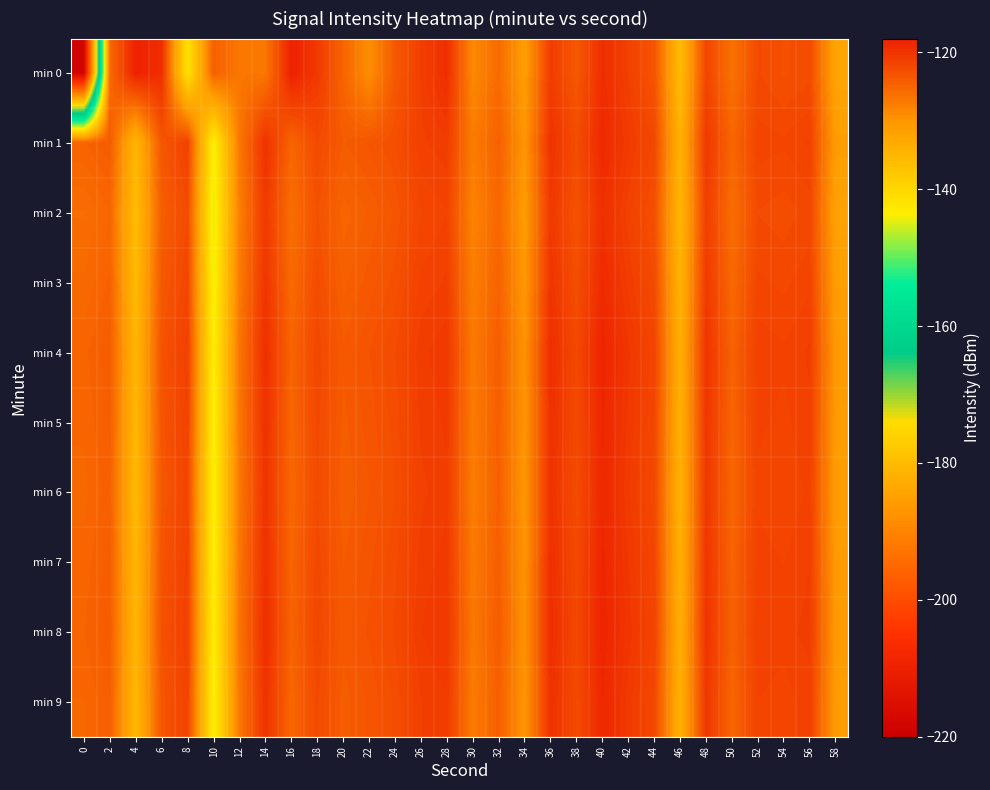

How many distinct data groups are displayed?

10